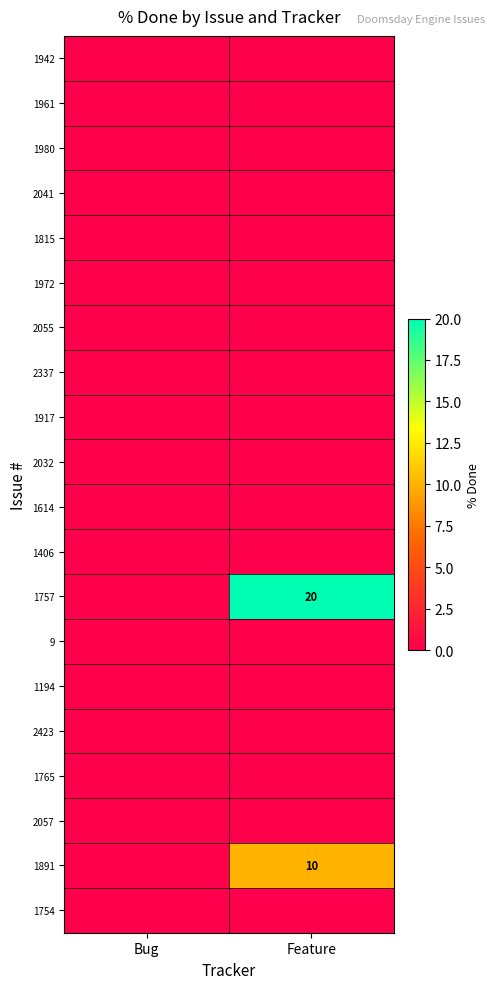

How many values in the 1757 series are below 20?

1